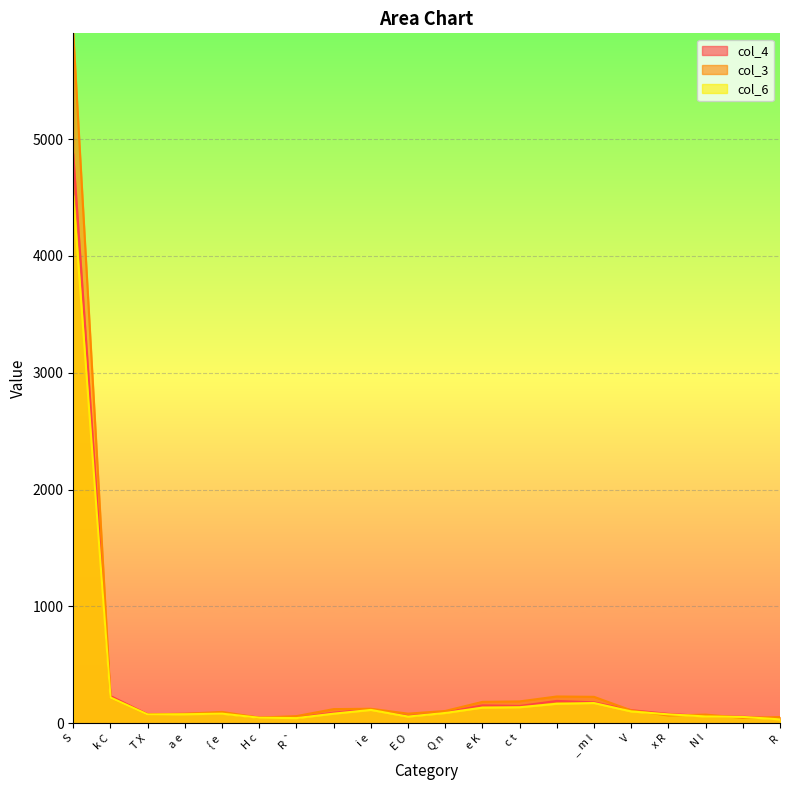

Is it true that col_3 equals 74 at N l?

True